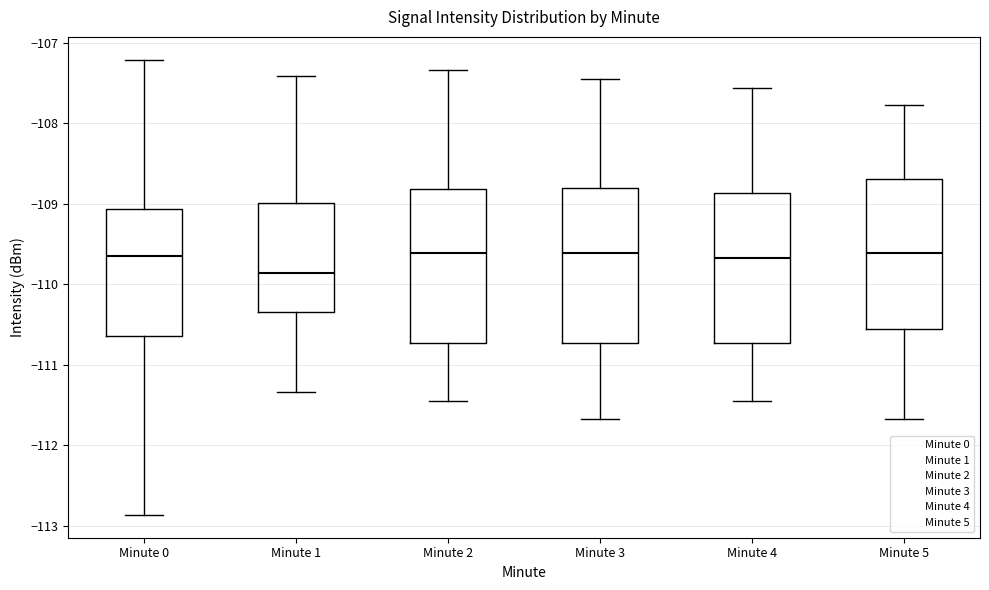

Reading left to right, read every box against the y-axis: the position of its median line, the range the box covers, and the ends of its whiskers. The values are not printed on the chart, so give them approximately, as read against the axis.

Minute 0: median -109.6, box -110.6 to -109.1, whiskers -112.9 to -107.2
Minute 1: median -109.9, box -110.4 to -109.0, whiskers -111.3 to -107.4
Minute 2: median -109.6, box -110.7 to -108.8, whiskers -111.4 to -107.3
Minute 3: median -109.6, box -110.7 to -108.8, whiskers -111.7 to -107.4
Minute 4: median -109.7, box -110.7 to -108.9, whiskers -111.4 to -107.6
Minute 5: median -109.6, box -110.6 to -108.7, whiskers -111.7 to -107.8